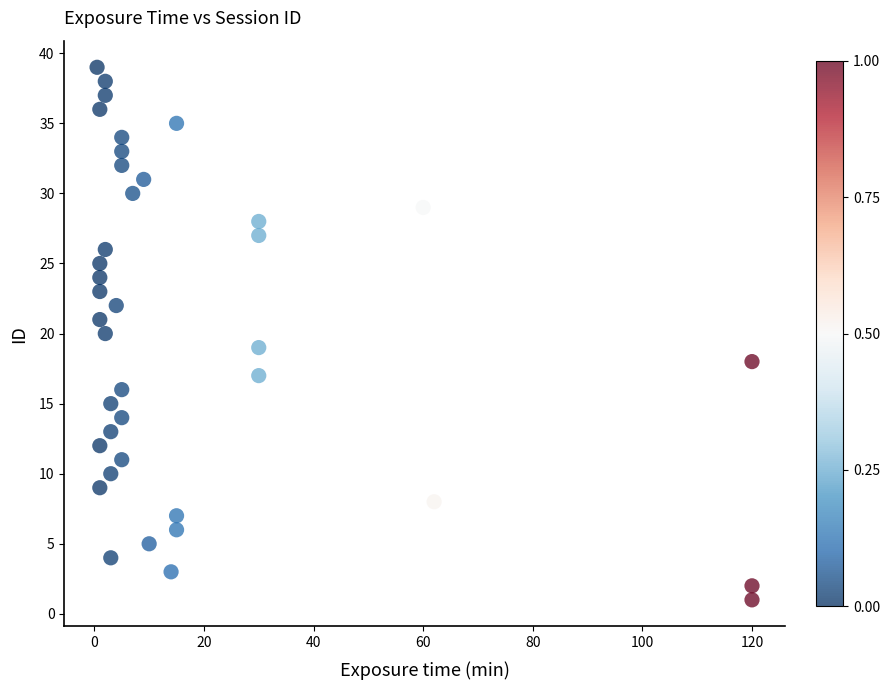

How many data points are displayed?

39